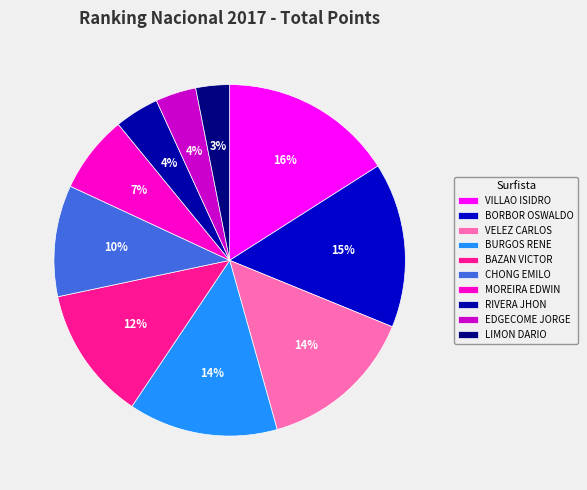

How many slices are in this pie chart?

10